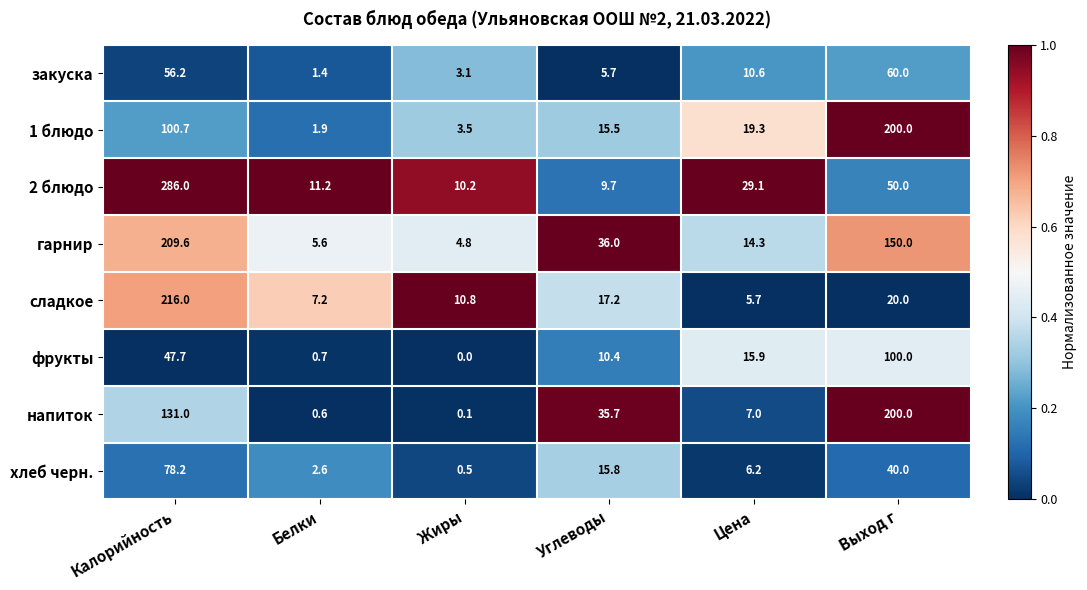

Rank the categories by фрукты value from lowest to highest.

Жиры, Белки, Углеводы, Цена, Калорийность, Выход г